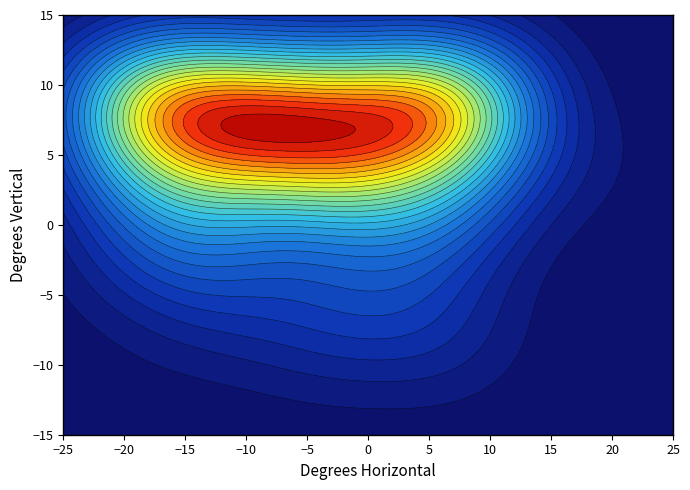

Count the number of categories in the chart.

16